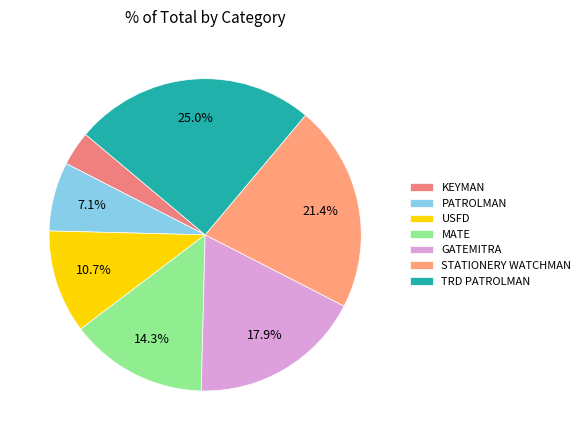

Is it true that TRD PATROLMAN is 31% of the pie?

False